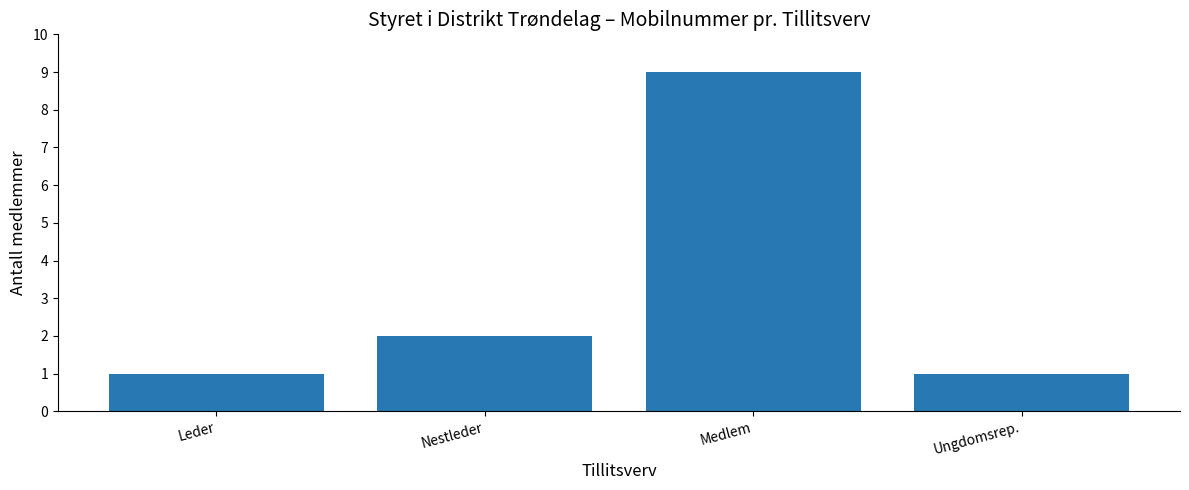

What is the difference between the maximum and second lowest values?

8